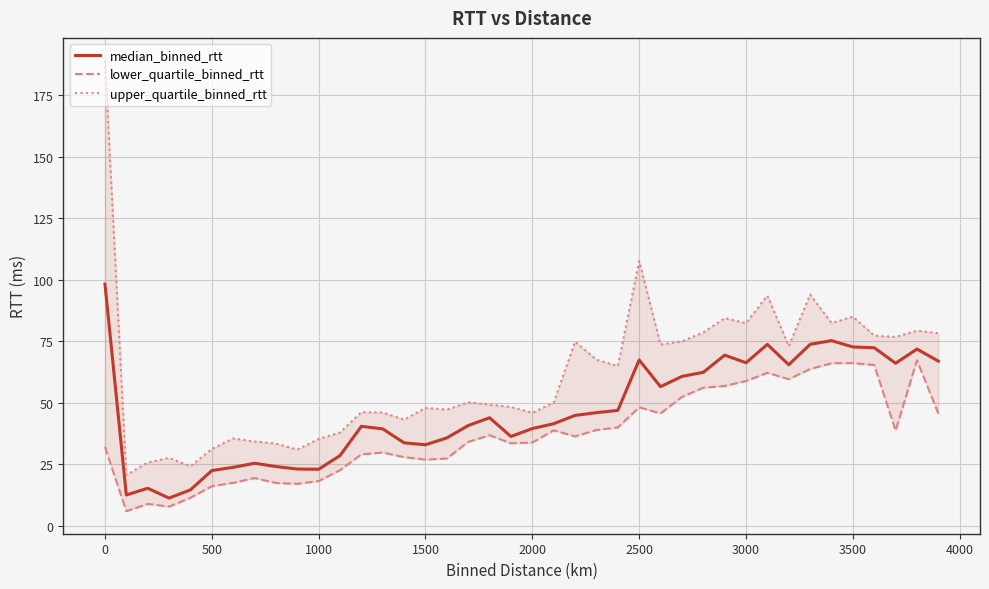

What is the value of the upper_quartile_binned_rtt point at the 6th from the left?

31.2